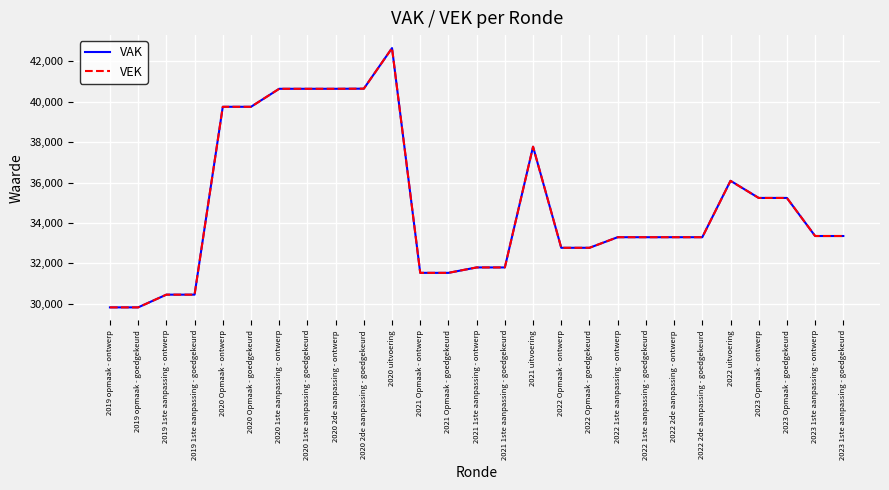

Where is VEK nearest to the value 36241?

2022 uitvoering